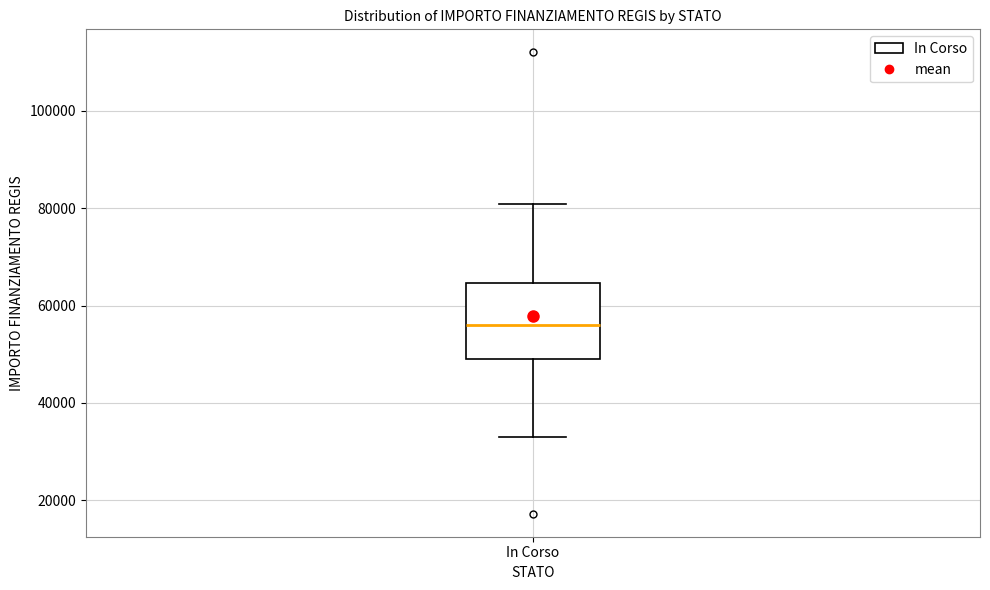

Read this box plot against the y-axis: the position of the median line, the range covered by the box, and the ends of both whiskers. The values are not printed on the chart, so give them approximately, as read against the axis.

median 56000, box 50000 to 64000, whiskers 32000 to 80000